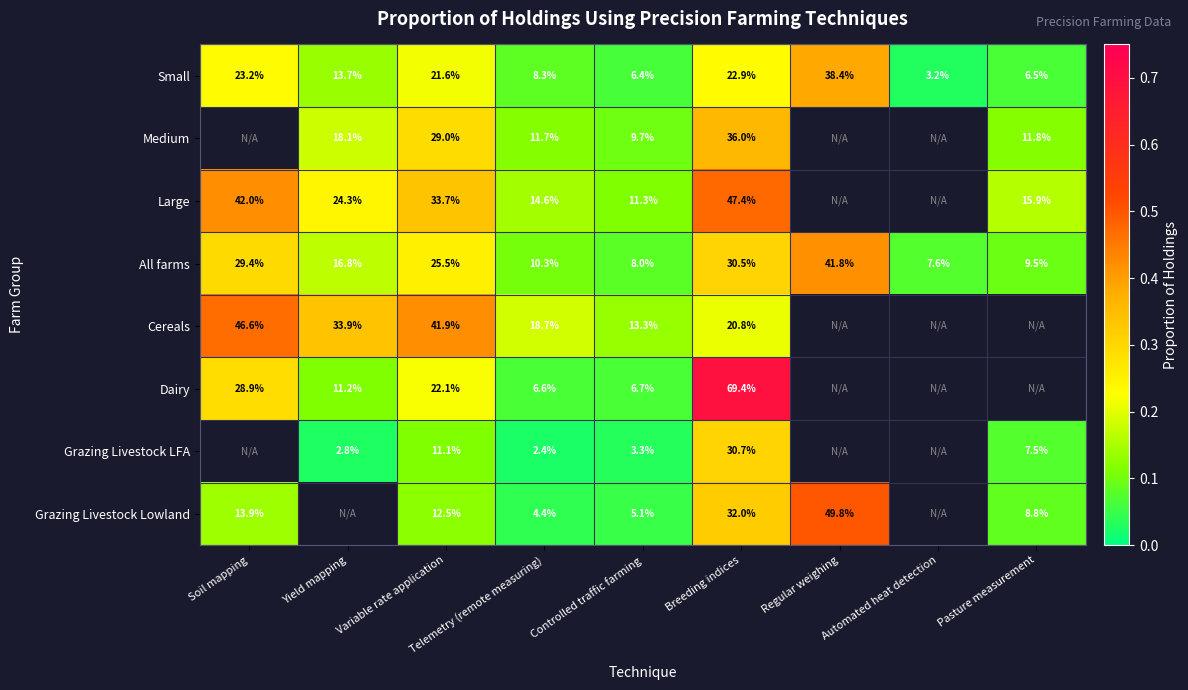

Between Automated heat detection and Regular weighing, which is larger?

Regular weighing